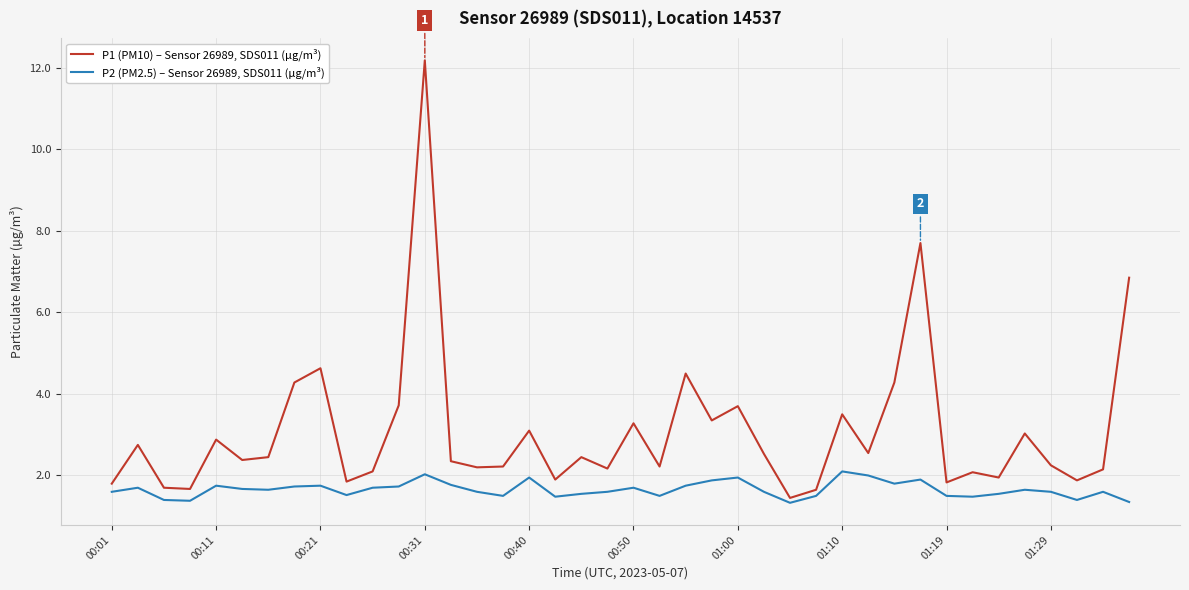

Rank the series by their average value, from lowest to highest.

P2 (PM2.5) – Sensor 26989, SDS011 (µg/m³), P1 (PM10) – Sensor 26989, SDS011 (µg/m³)